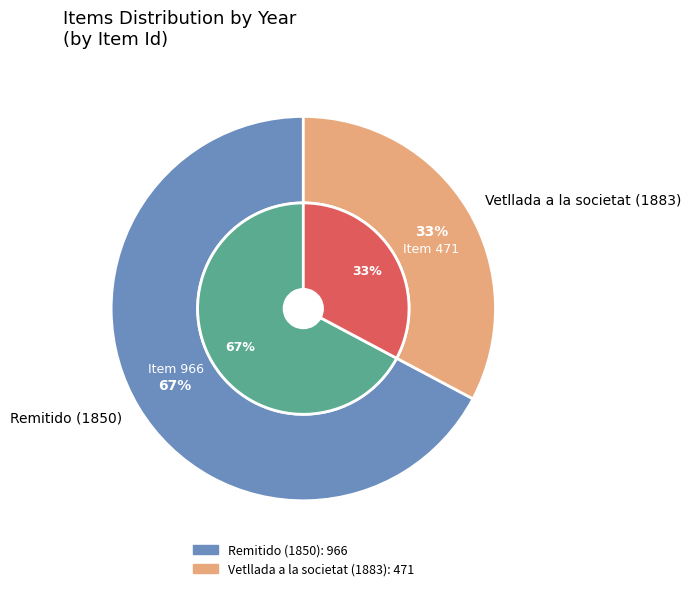

Do Vetllada a la societat (1883) and Remitido (1850) together represent more than half of the pie?

Yes